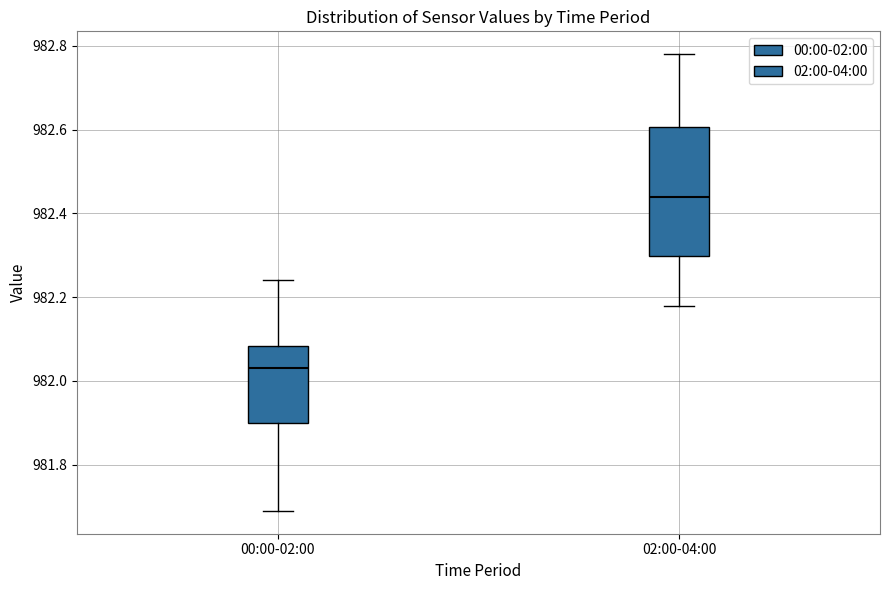

Reading left to right, transcribe this box plot: for each box, give where its median line is, the range the box spans, and where its two whiskers end, as read against the y-axis. The values are not printed on the chart, so give them approximately, as read against the axis.

00:00-02:00: median 982.04, box 981.90 to 982.08, whiskers 981.70 to 982.24
02:00-04:00: median 982.44, box 982.30 to 982.60, whiskers 982.18 to 982.78